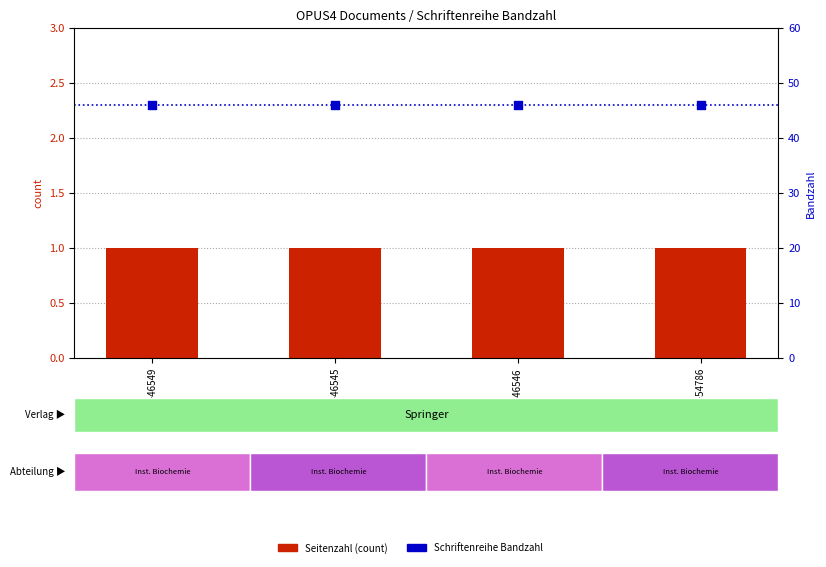

What is the total value across all series at OPUS4-46549?

47